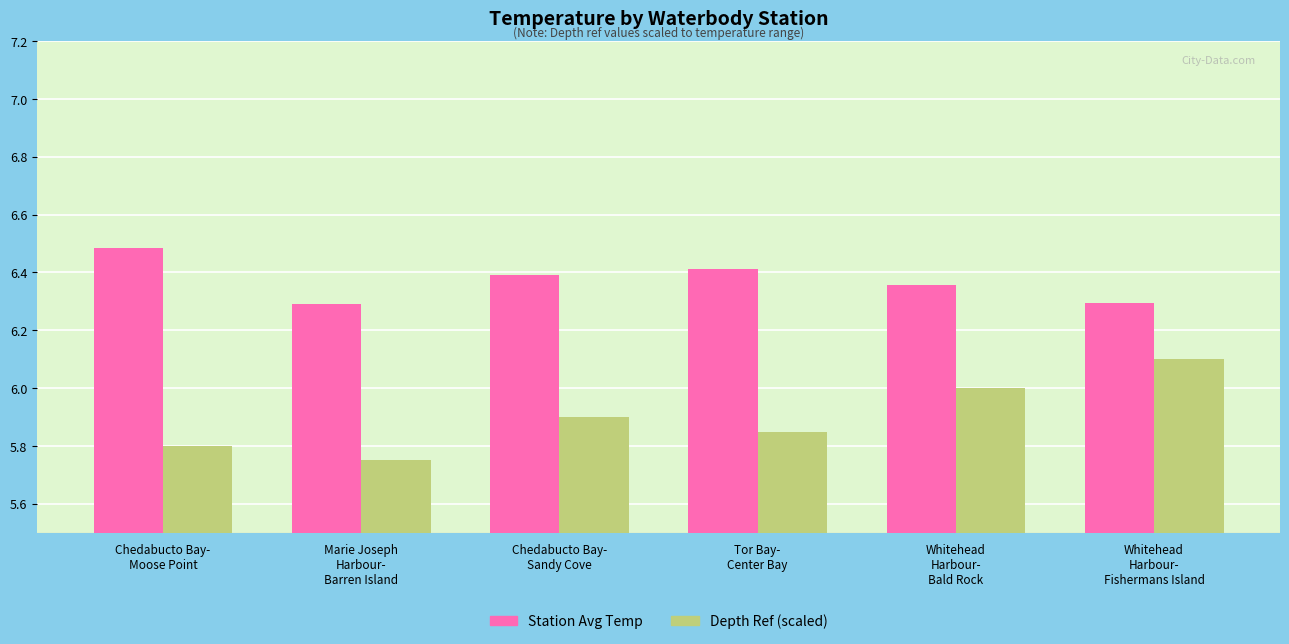

Does the chart contain any negative values?

No